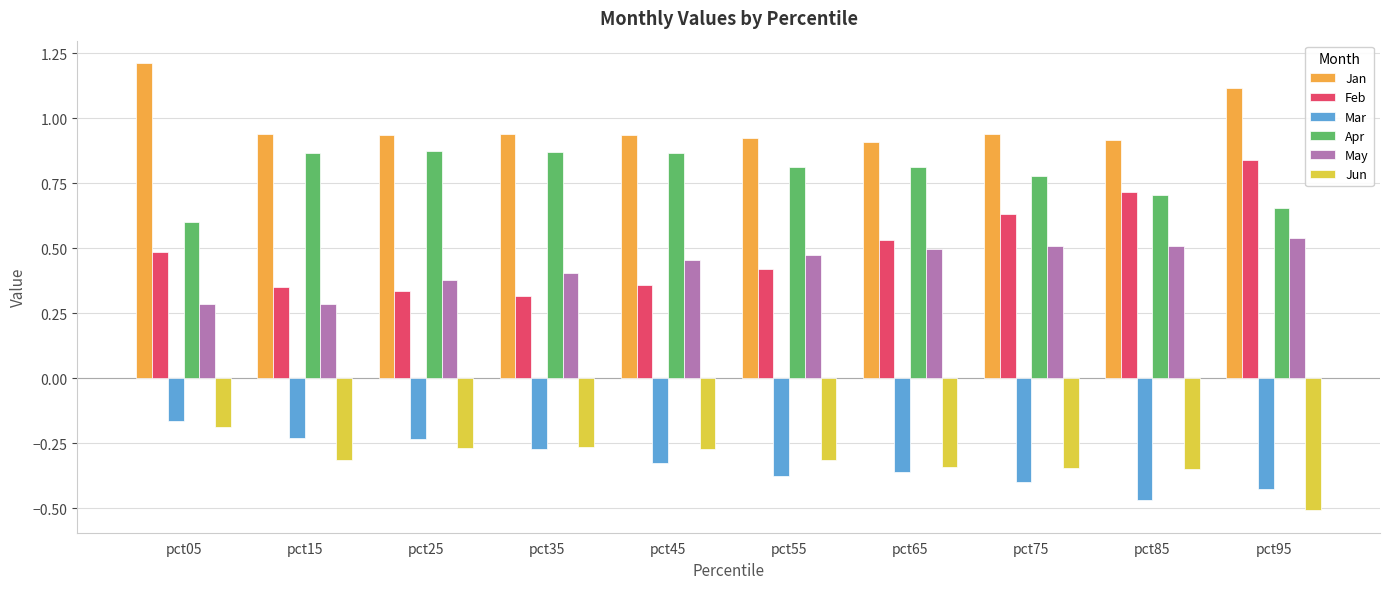

What is the sum of the Apr values at pct95 and pct75?

1.4